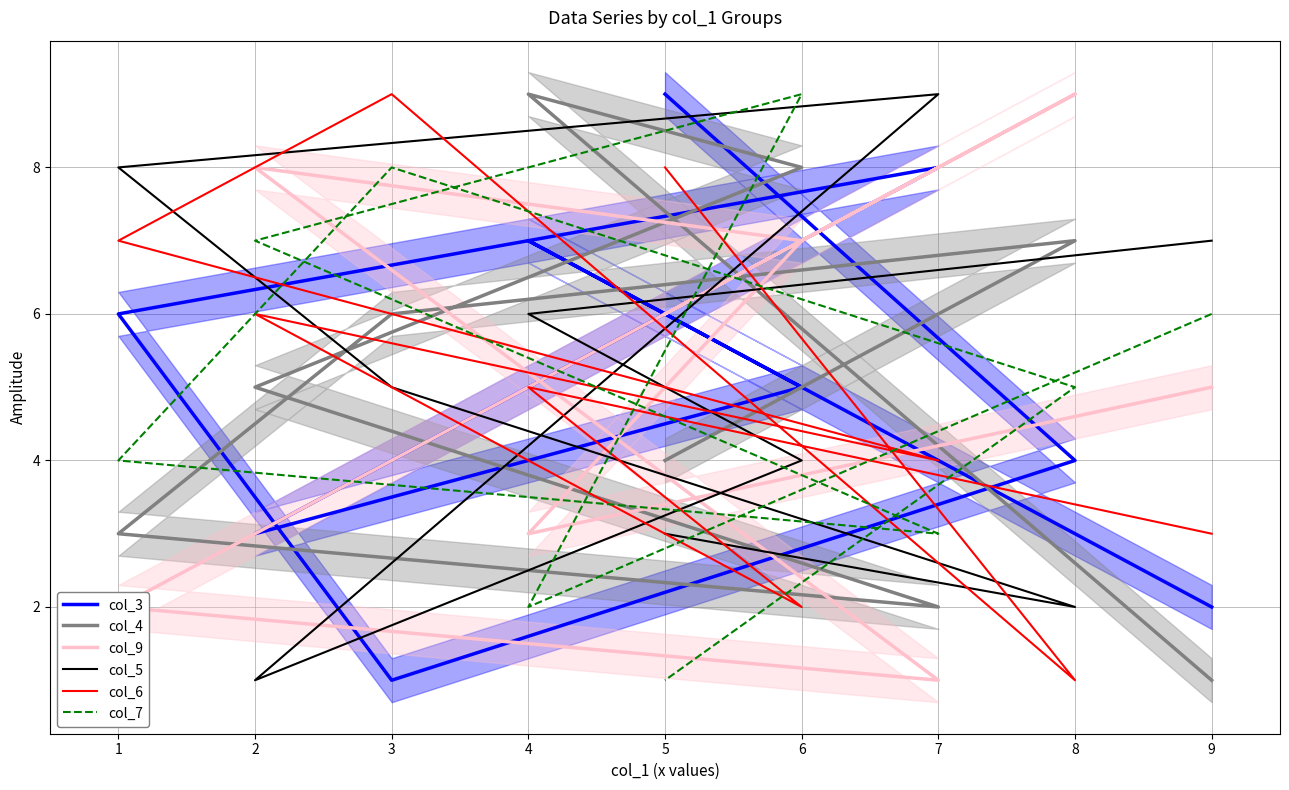

How many col_7 values are between 3 and 7?

5